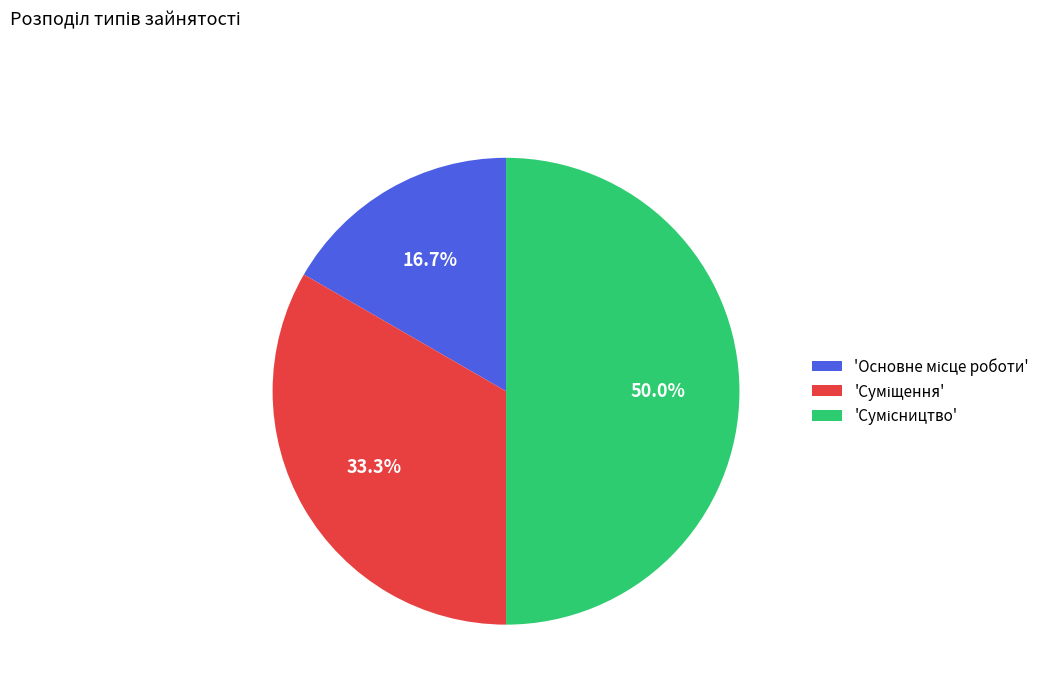

What is the largest slice in the pie chart?

Сумісництво